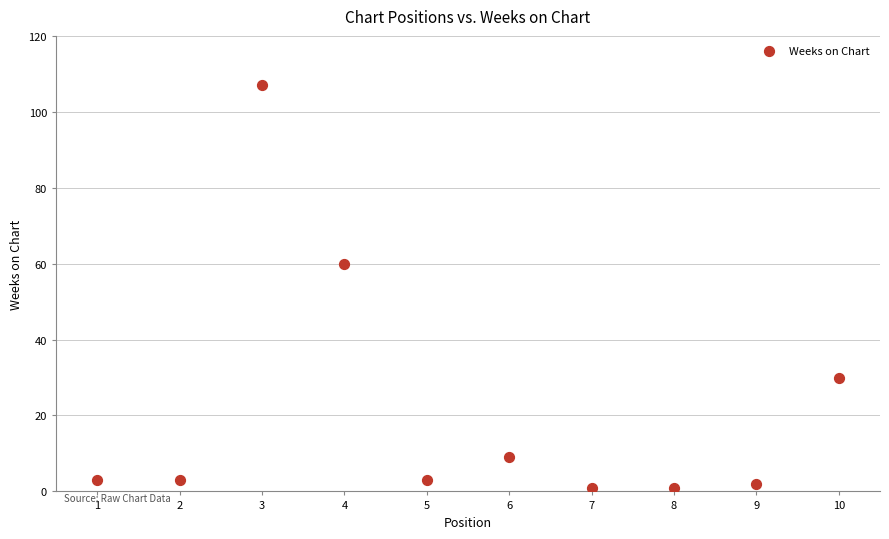

What Y value in the scatter plot is closest to 54?

60